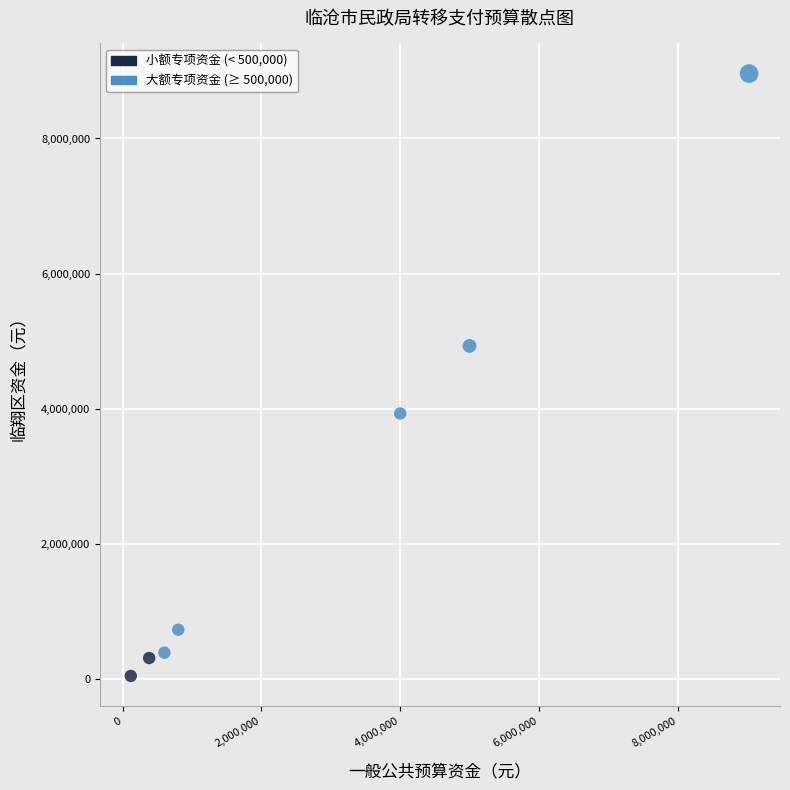

What Y value in the scatter plot is closest to 4503150?

4930000